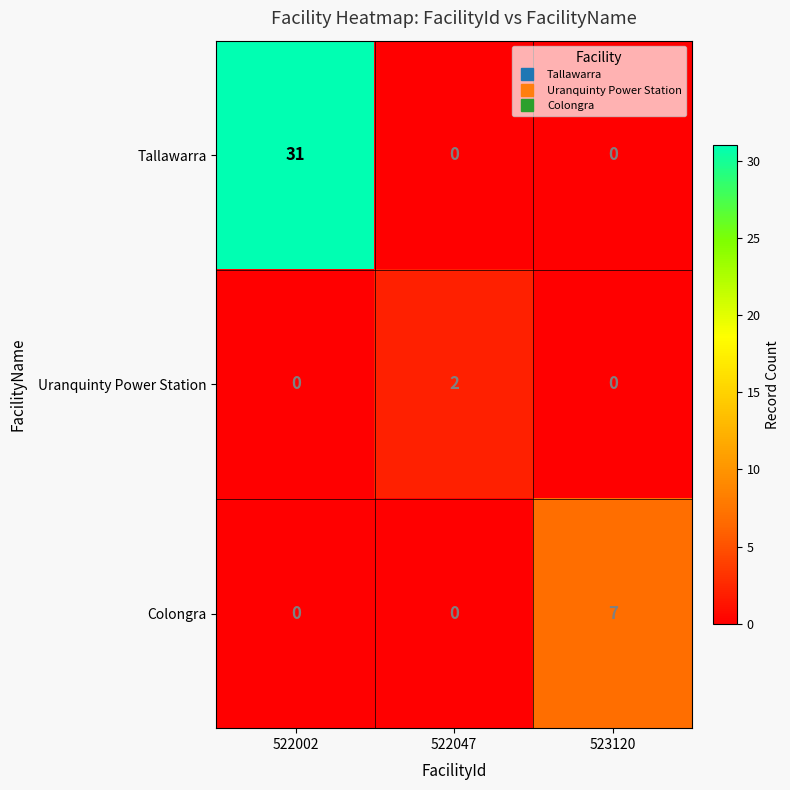

What is the difference between the maximum and minimum values in the Tallawarra series?

31